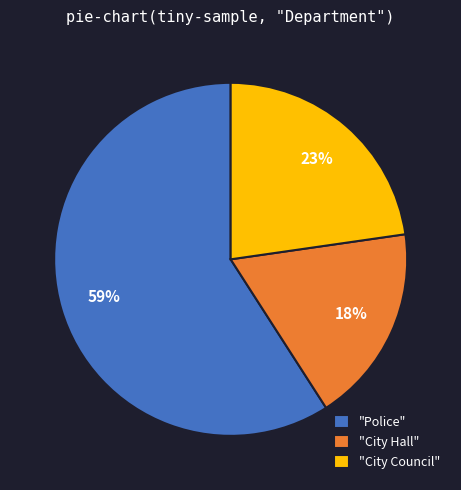

Rank the categories by value from highest to lowest.

"Police", "City Council", "City Hall"